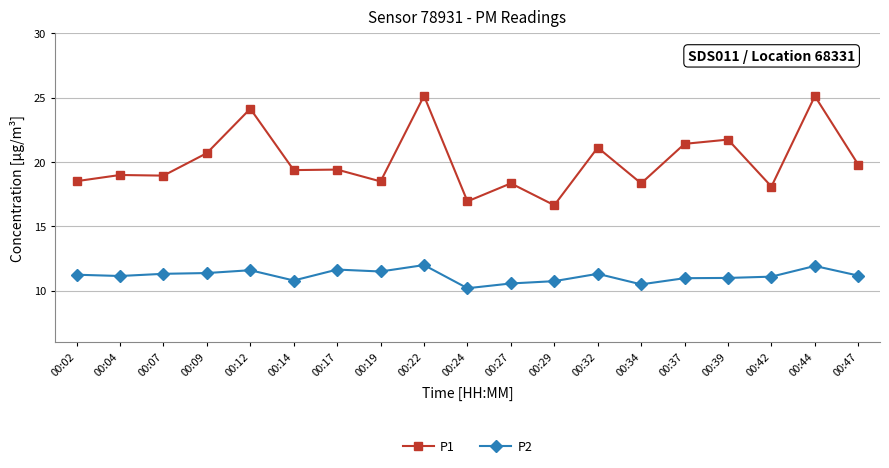

What is the minimum value shown in the chart?

10.2